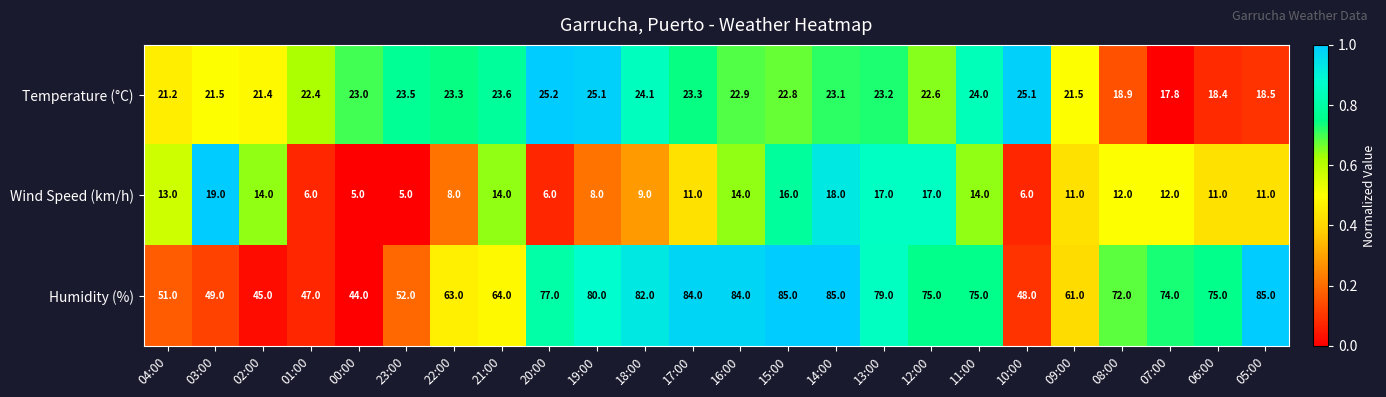

Is the value of Temperature (°C) at 12:00 greater than the value of Wind Speed (km/h) at 05:00?

Yes